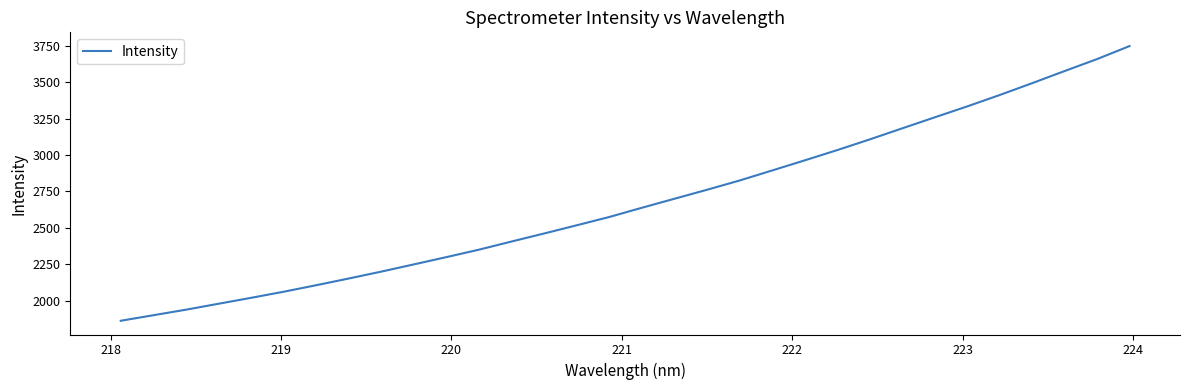

What is the maximum value shown in the chart?

3747.1